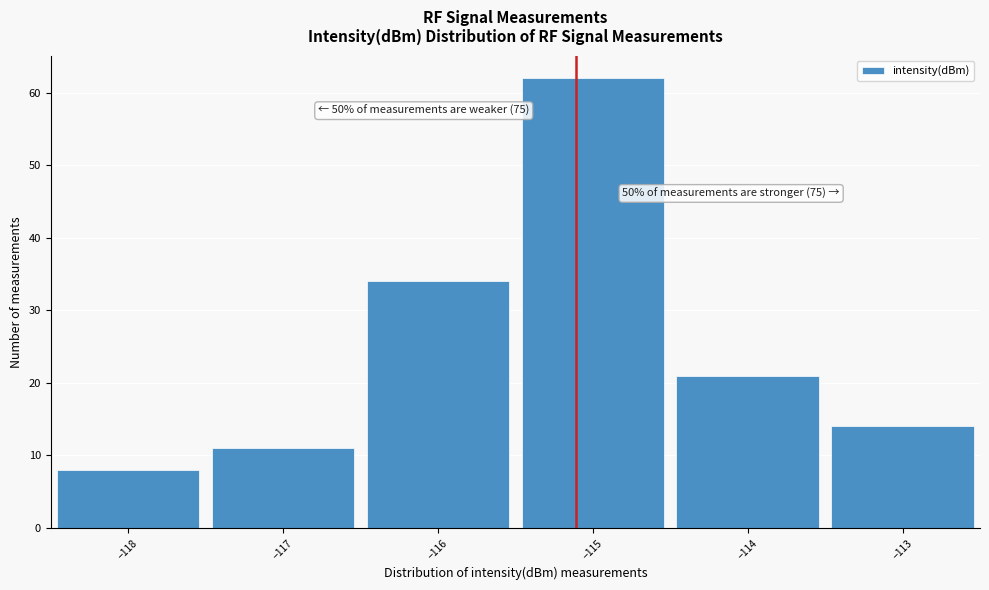

Over which range of the x-axis is the bar tallest?

-115.5 to -114.5